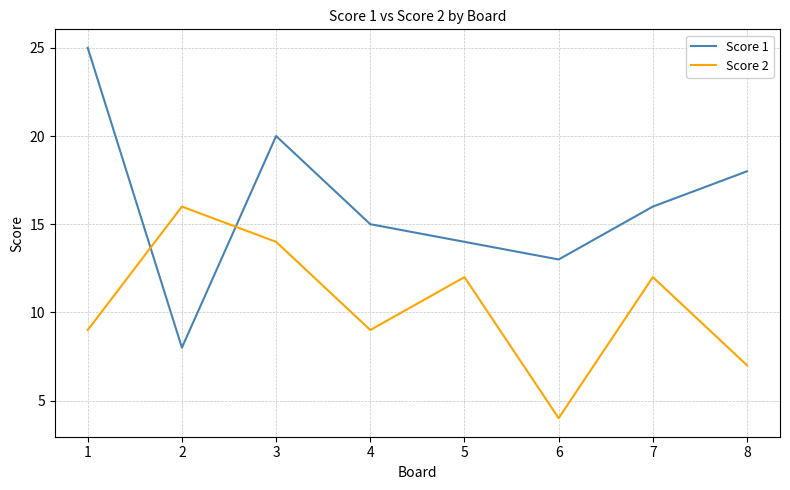

At which category does Score 1 reach its first local valley?

2